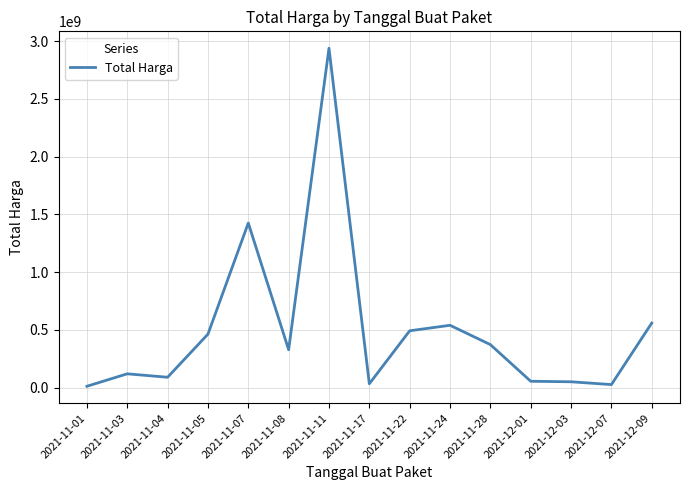

True or false: the data shows 657225967 at 2021-11-28.

False